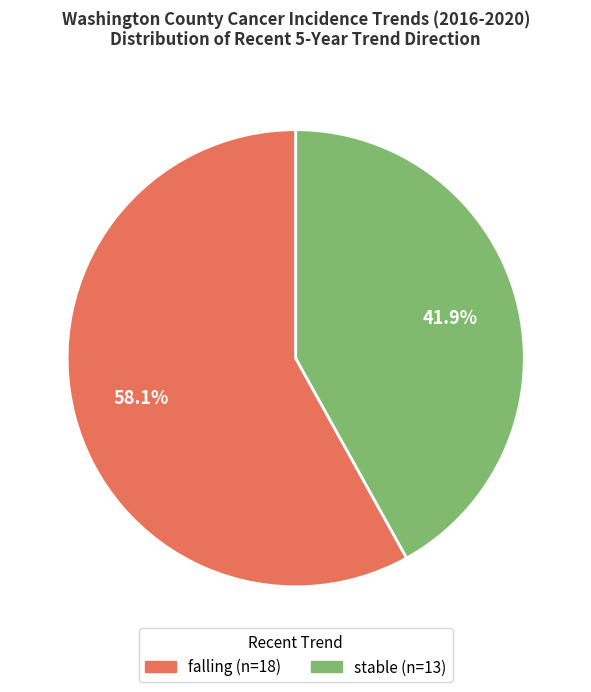

Combined, what portion of the pie is falling and stable?

100.0%